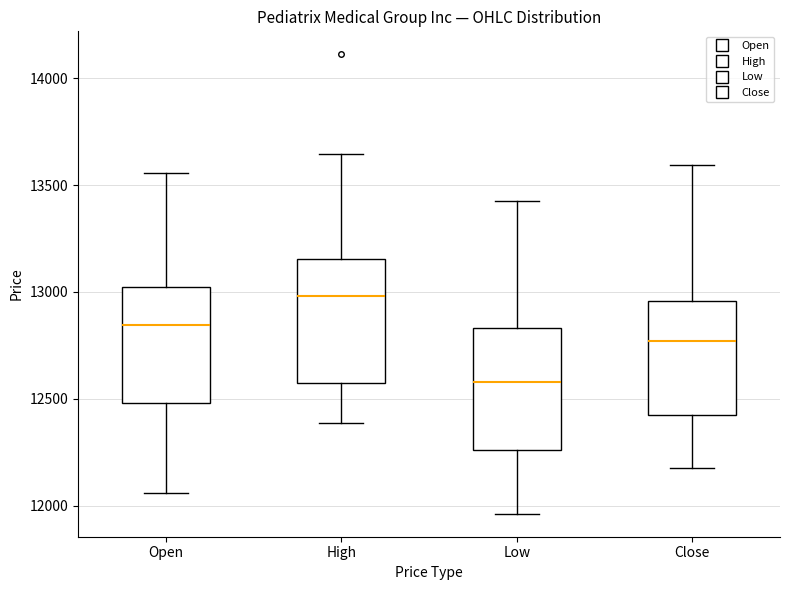

Where does the upper whisker of the box for Close end on the y-axis? The values are not printed on the chart, so give them approximately, as read against the axis.

13600